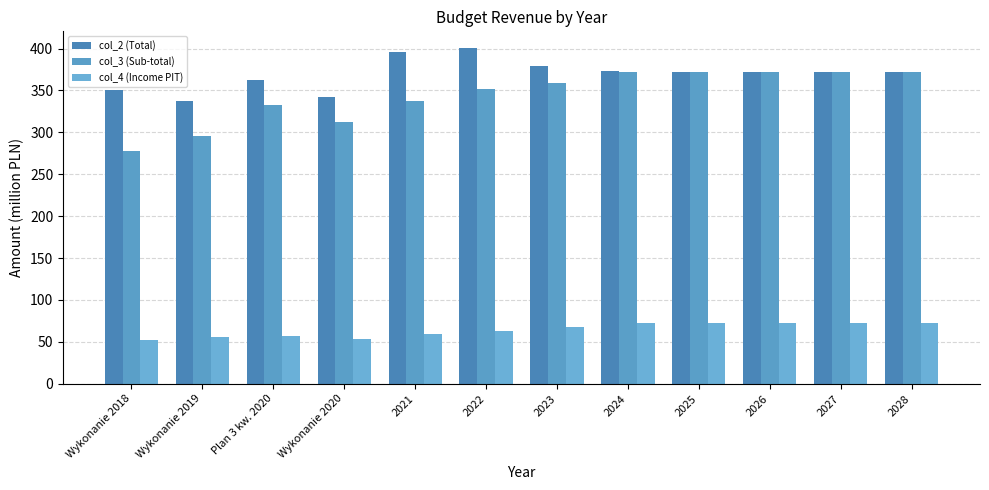

How many data points in col_4 (Income PIT) are less than 67?

6